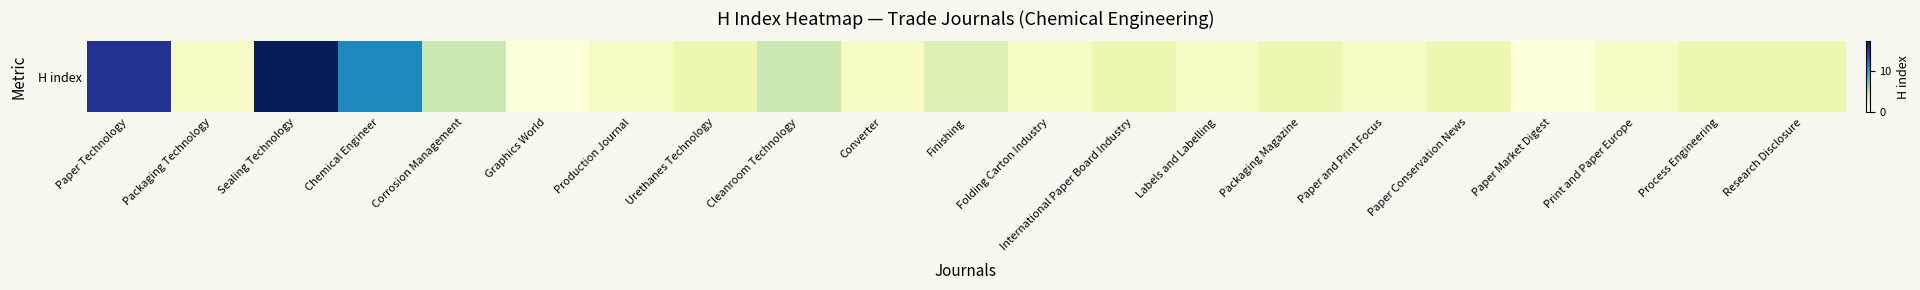

Is it true that the value at Labels and Labelling is 1?

True